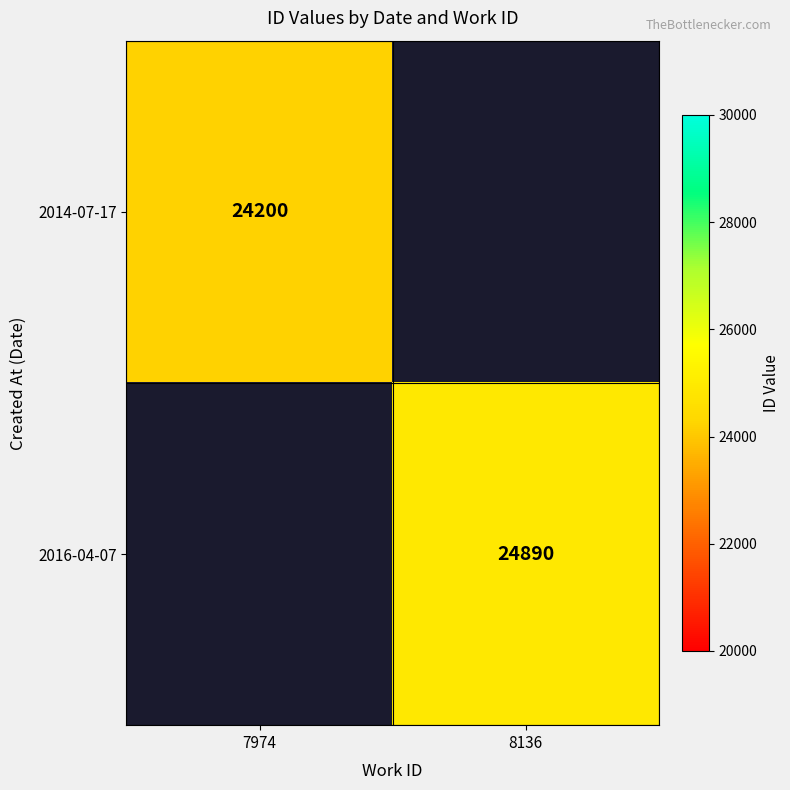

True or false: 2016-04-07 has a value of 24890 at 8136.

True